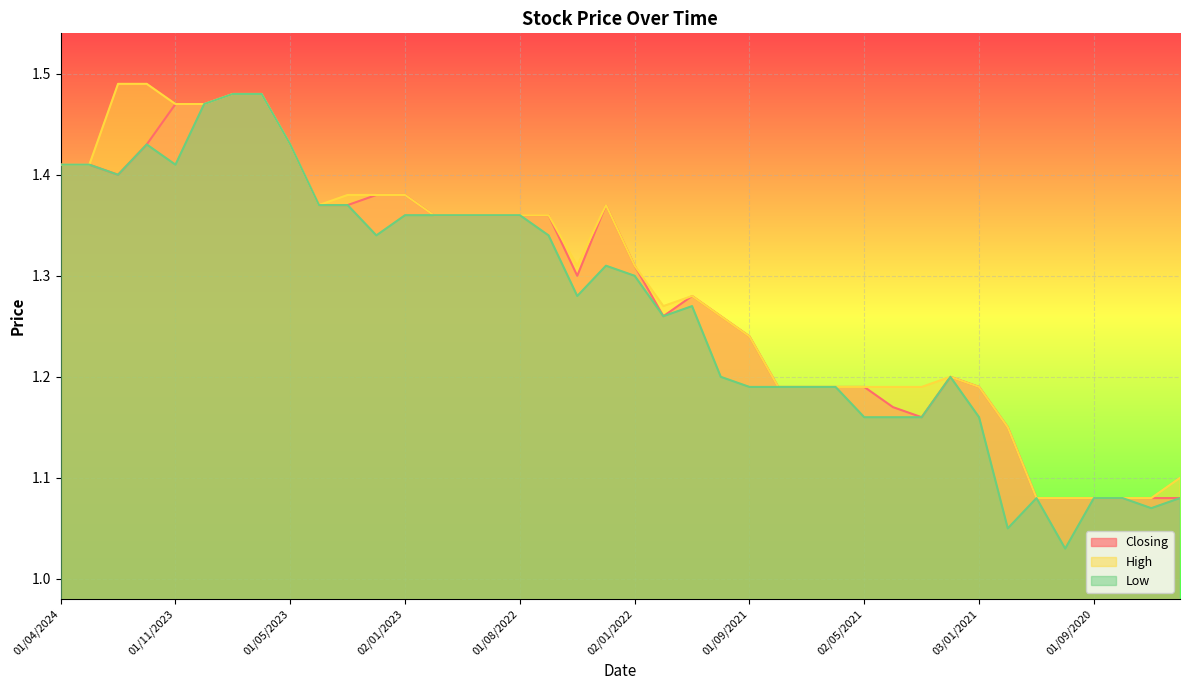

Rank the series at 01/11/2023 from highest to lowest value.

Closing, High, Low